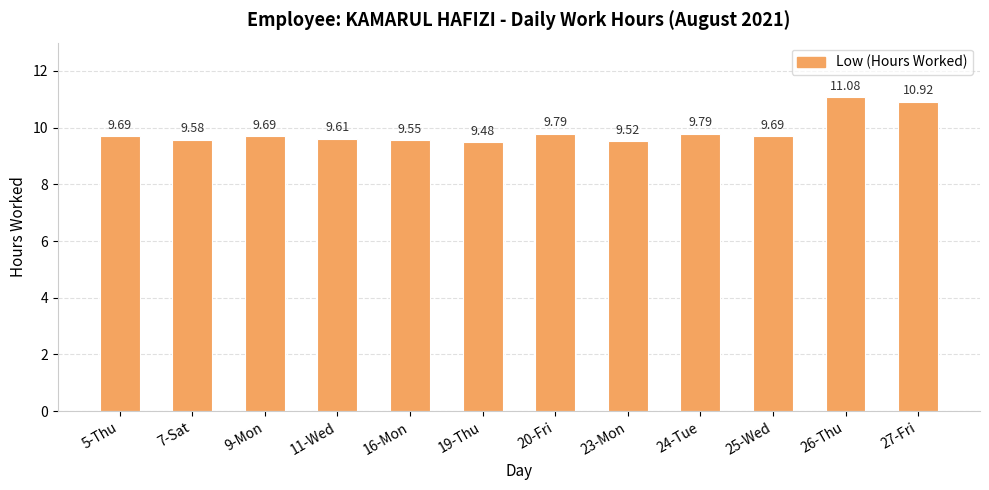

What is the sum of all values?

118.4